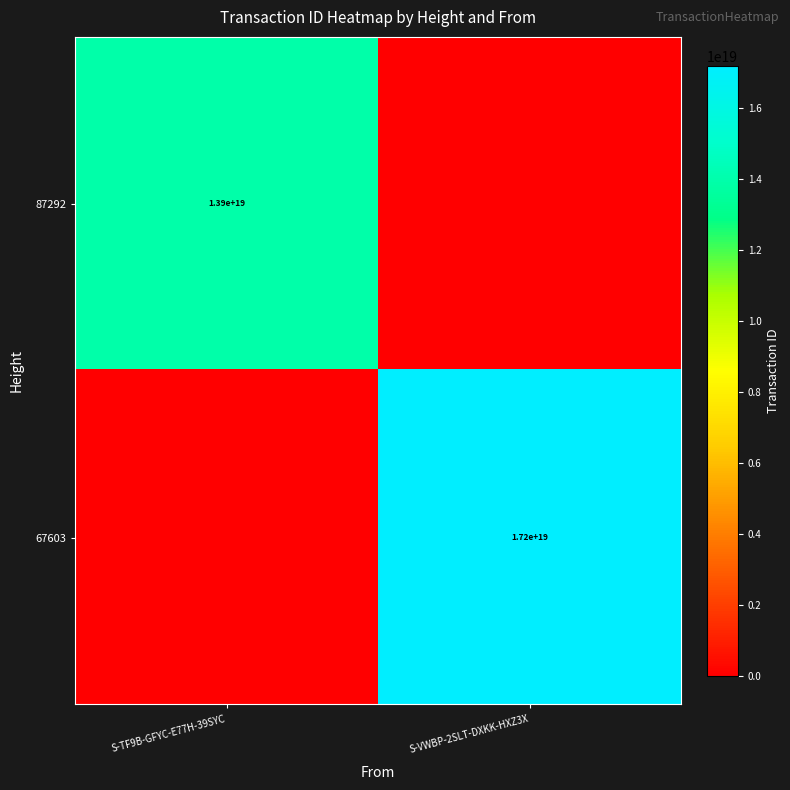

Count the number of data series in this chart.

2